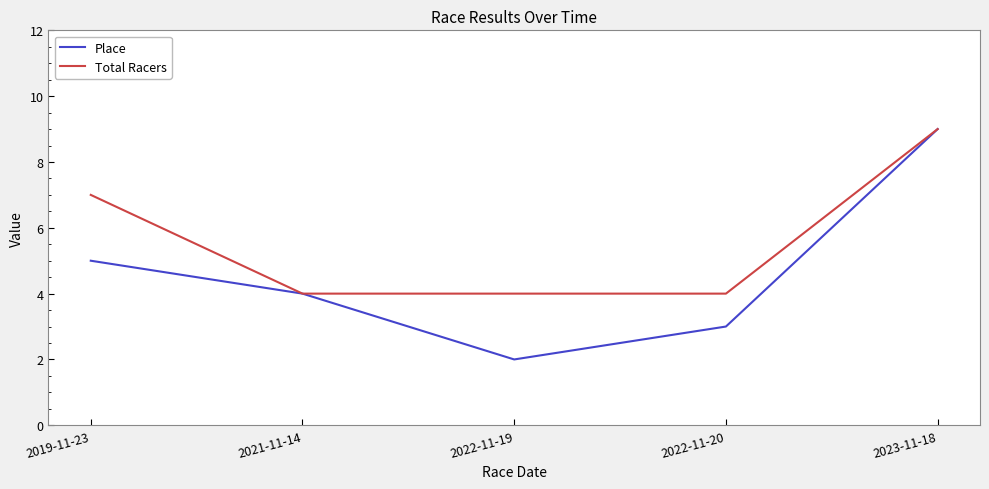

Reading left to right, extract all data points from this chart.

Place: 2019-11-23=5	2021-11-14=4	2022-11-19=2	2022-11-20=3	2023-11-18=9
Total Racers: 2019-11-23=7	2021-11-14=4	2022-11-19=4	2022-11-20=4	2023-11-18=9